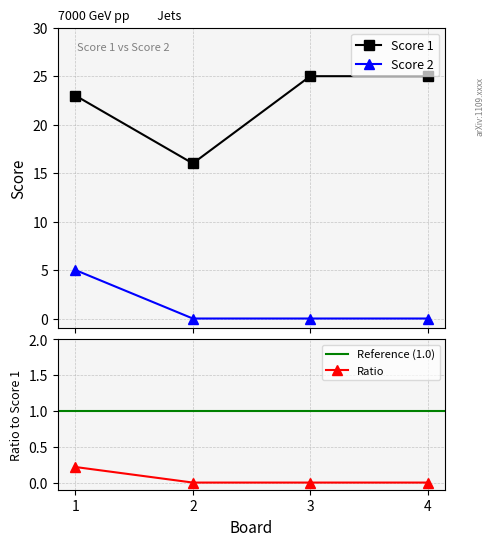

True or false: Score 1 and Score 2 intersect in this chart.

False